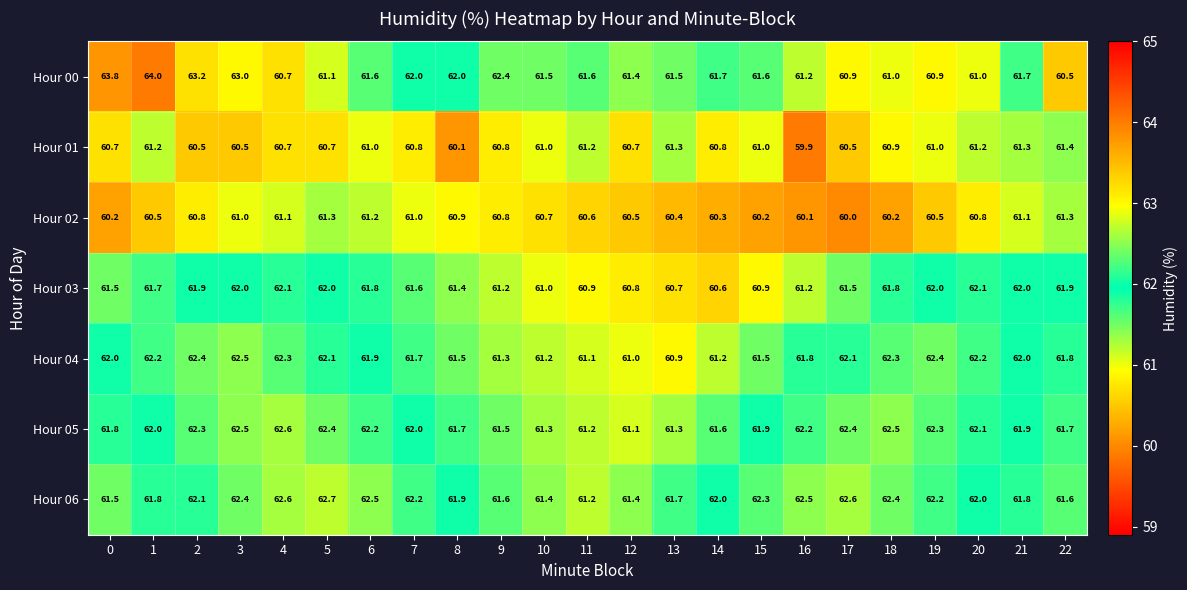

At which label is Hour 04 closest to 61?

12